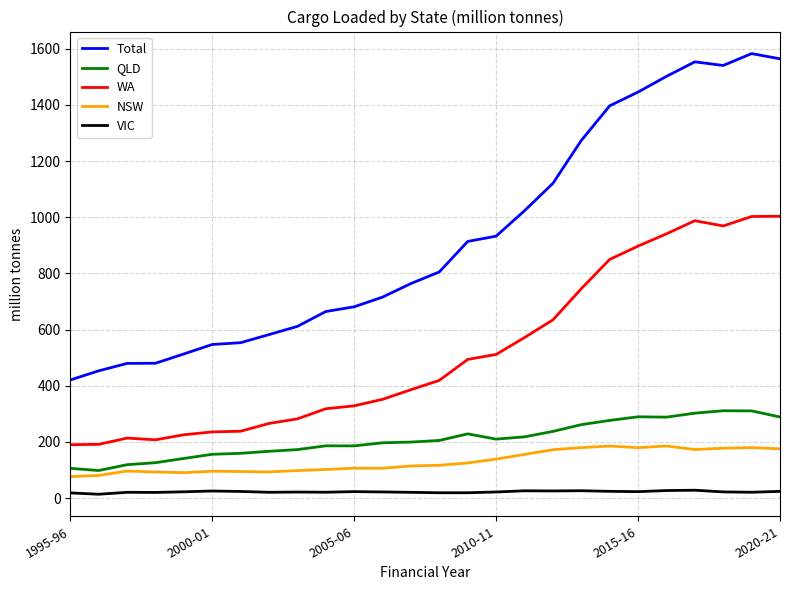

In NSW, how many points are higher than both neighbors (excluding endpoints)?

6